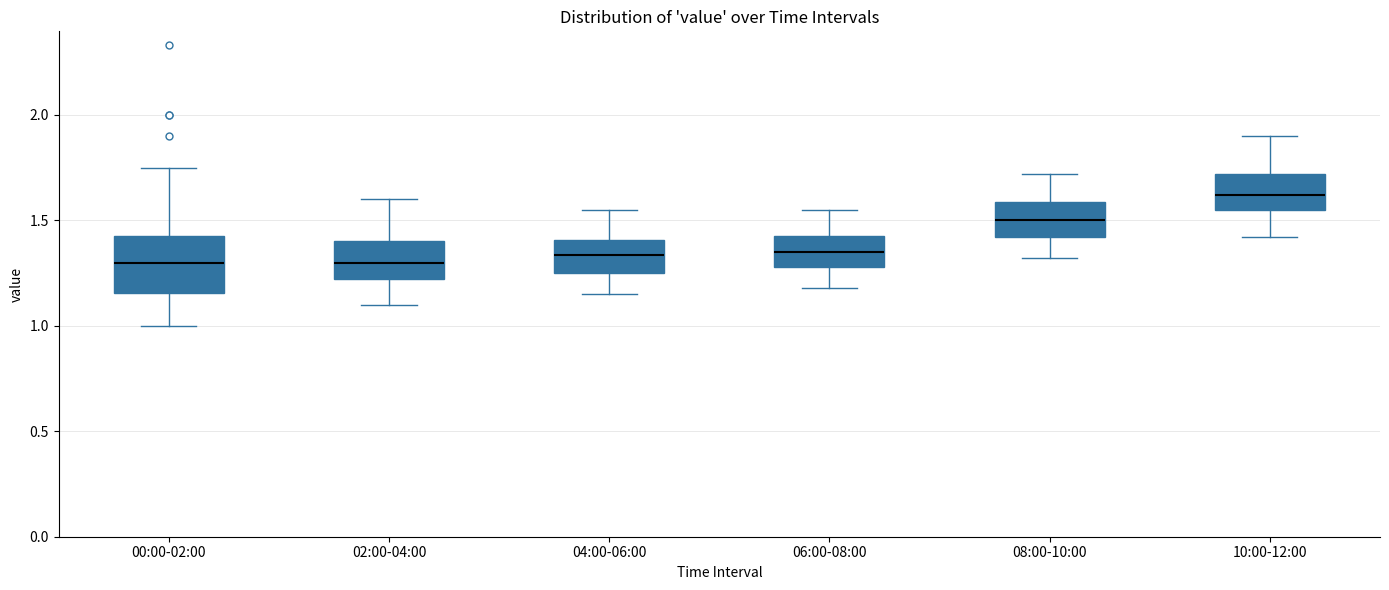

Reading left to right, transcribe this box plot: for each box, give where its median line is, the range the box spans, and where its two whiskers end, as read against the y-axis. The values are not printed on the chart, so give them approximately, as read against the axis.

00:00-02:00: median 1.30, box 1.15 to 1.45, whiskers 1.00 to 1.75
02:00-04:00: median 1.30, box 1.20 to 1.40, whiskers 1.10 to 1.60
04:00-06:00: median 1.35, box 1.25 to 1.40, whiskers 1.15 to 1.55
06:00-08:00: median 1.35, box 1.30 to 1.45, whiskers 1.20 to 1.55
08:00-10:00: median 1.50, box 1.40 to 1.60, whiskers 1.30 to 1.70
10:00-12:00: median 1.60, box 1.55 to 1.70, whiskers 1.40 to 1.90